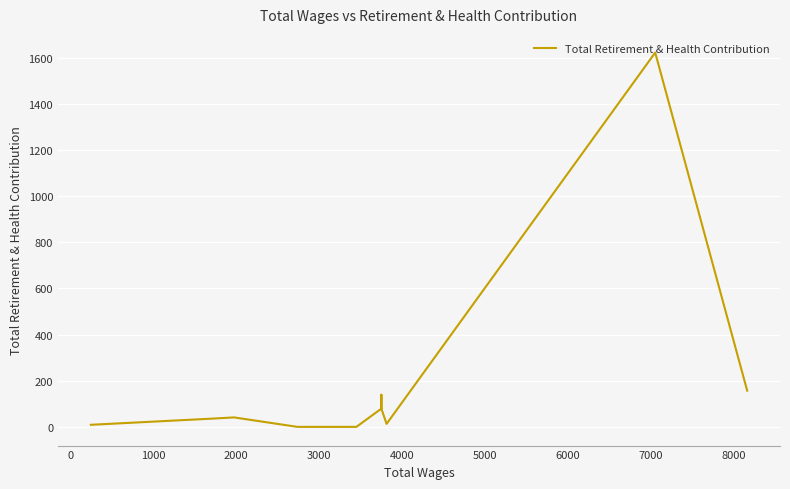

What is the value of the 6th point from the left?

79